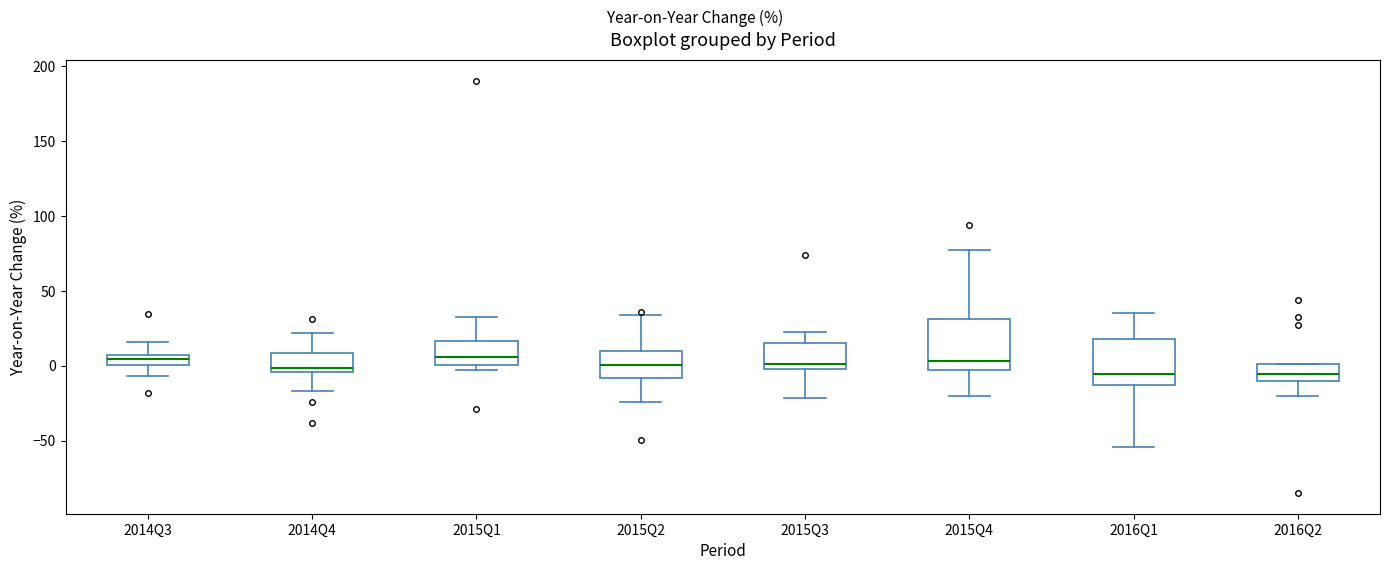

Where does the median line of the box for 2015Q2 sit on the y-axis? The values are not printed on the chart, so give them approximately, as read against the axis.

0